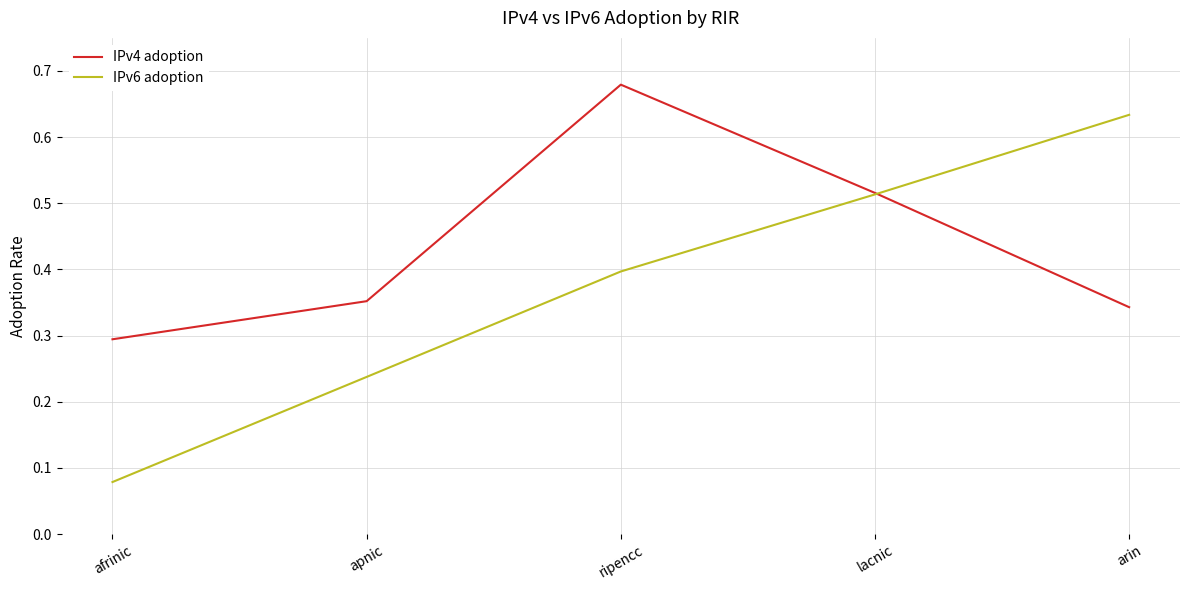

List the series in order of their peak value, lowest first.

IPv6 adoption, IPv4 adoption